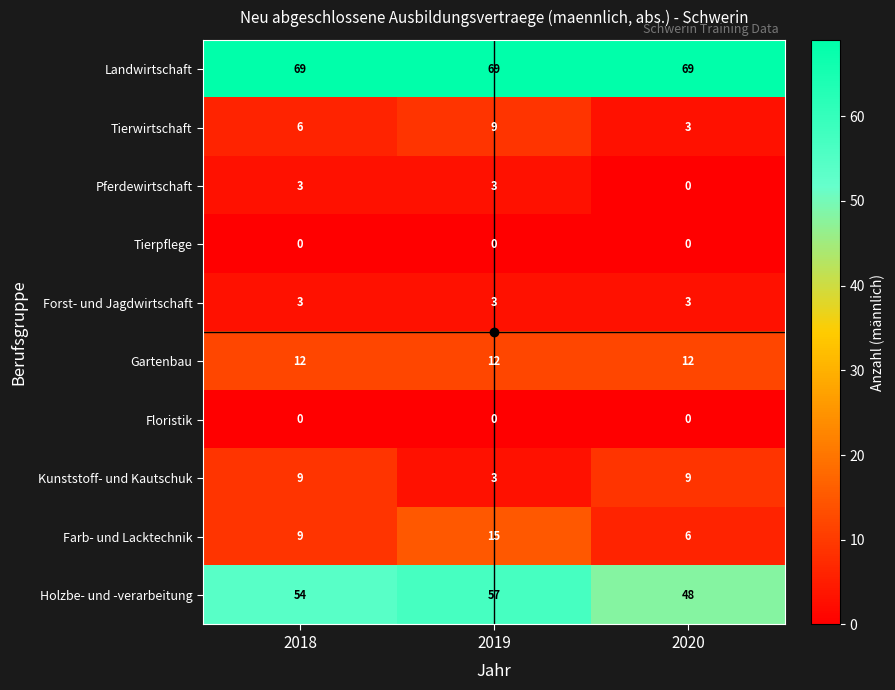

The value of Forst- und Jagdwirtschaft at 2020 is 4. True or false?

False